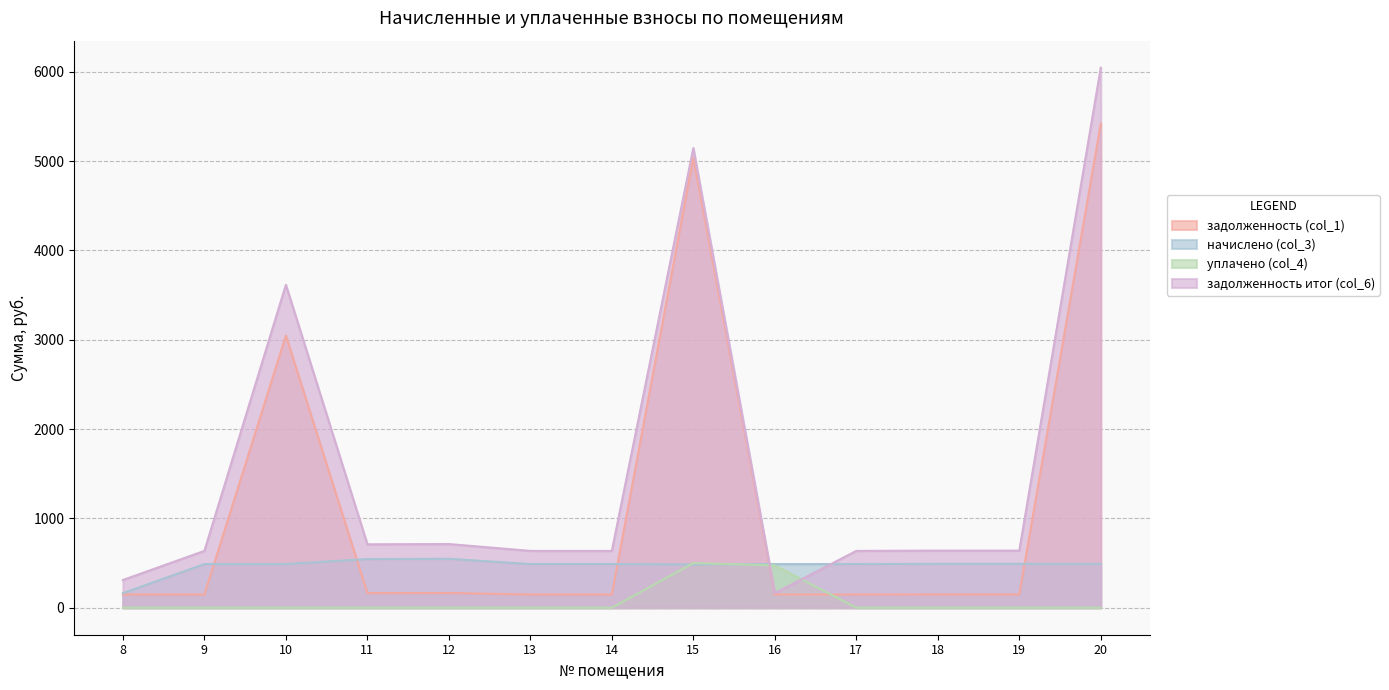

At which category is the sum across all series the highest?

20